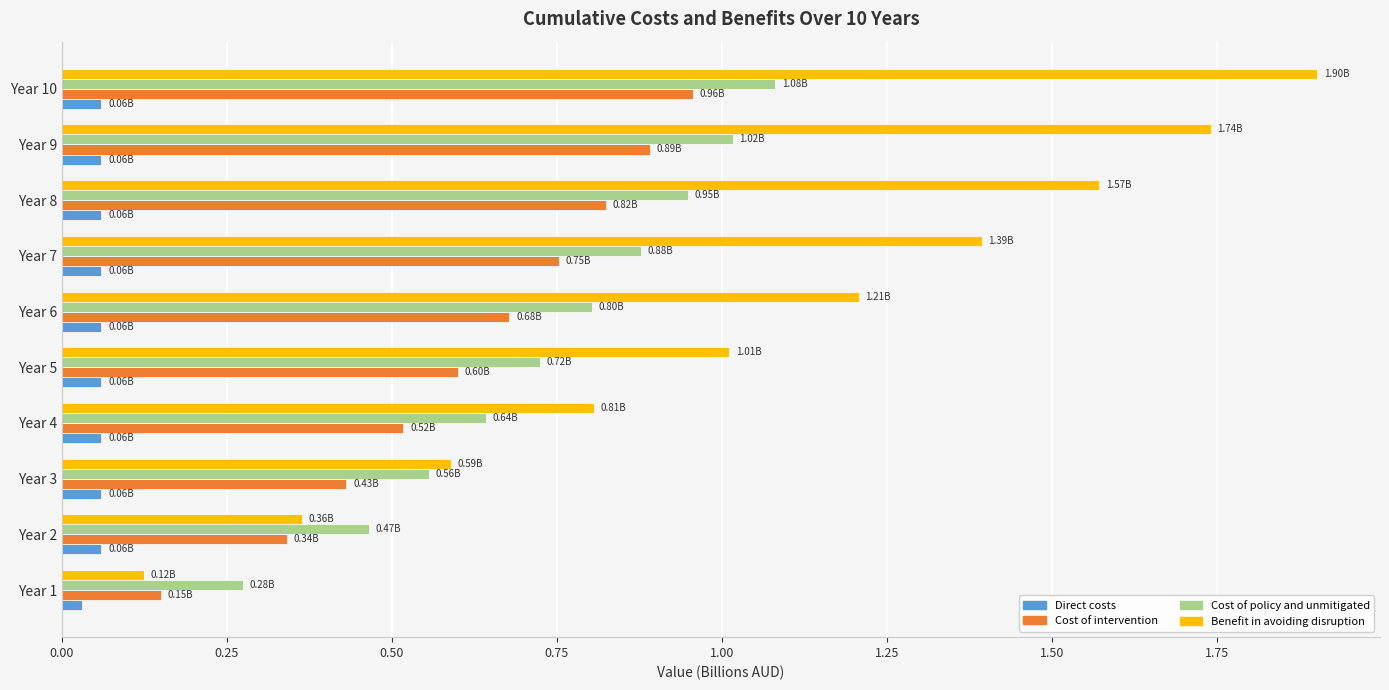

Which series has the largest range (max minus min)?

Benefit in avoiding disruption